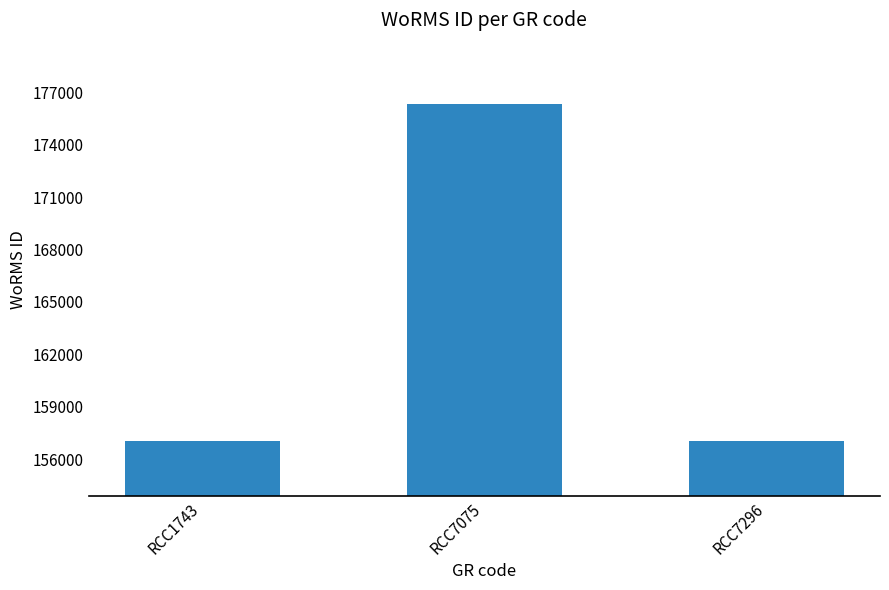

What is the difference between the values at RCC7075 and RCC7296?

19235